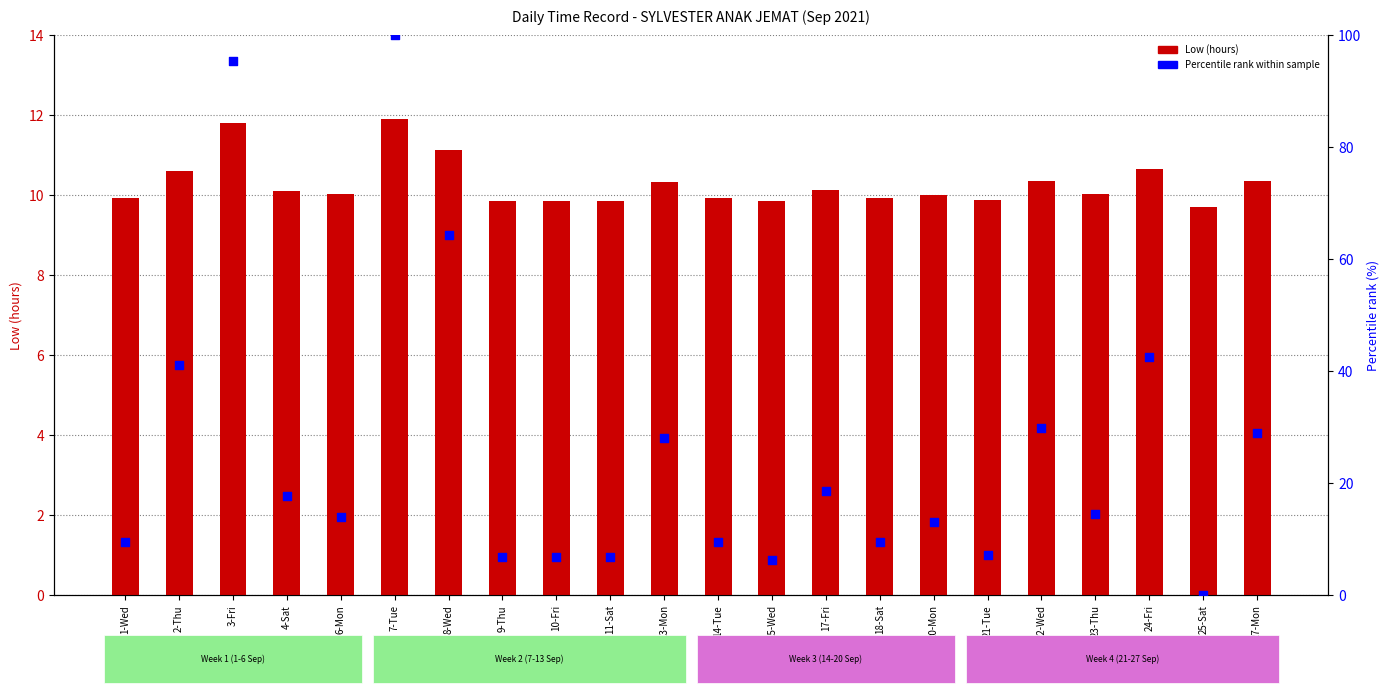

Is the value of Percentile rank at 17-Fri greater than the value of Low (hours) at 9-Thu?

Yes